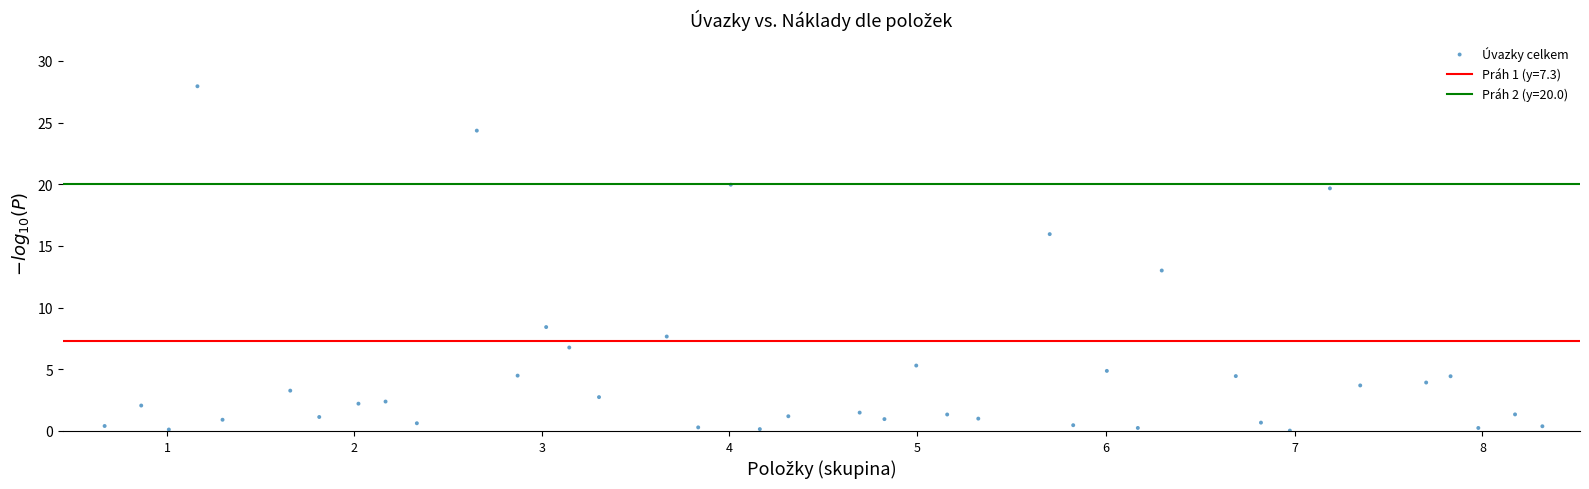

What is the range of Y values (max minus min)?

27.9